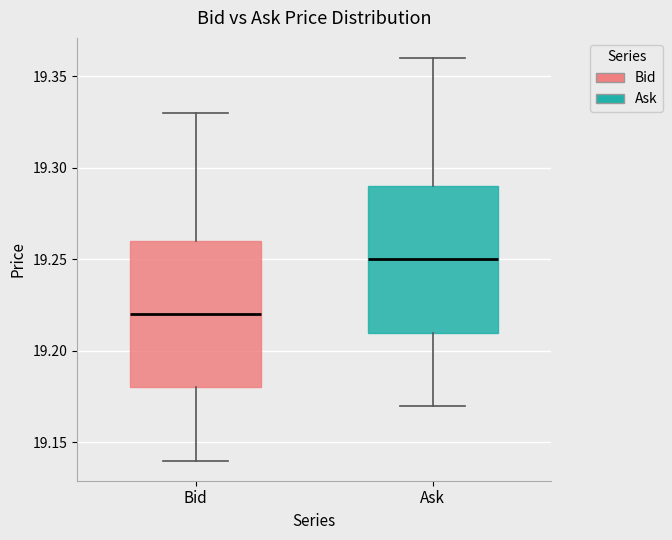

Which box's median line is the highest?

Ask